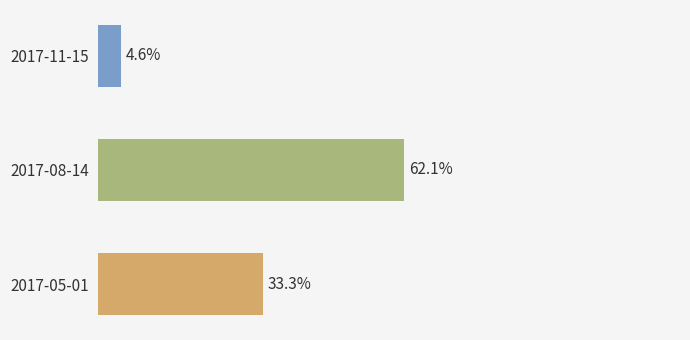

Are the bars horizontal?

Yes